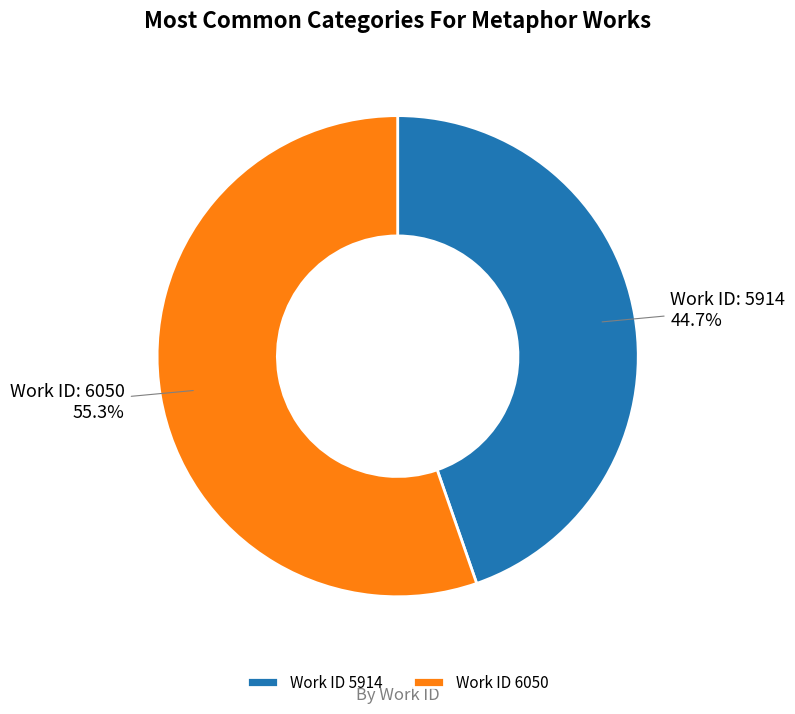

Which slice is the largest?

Work ID 6050